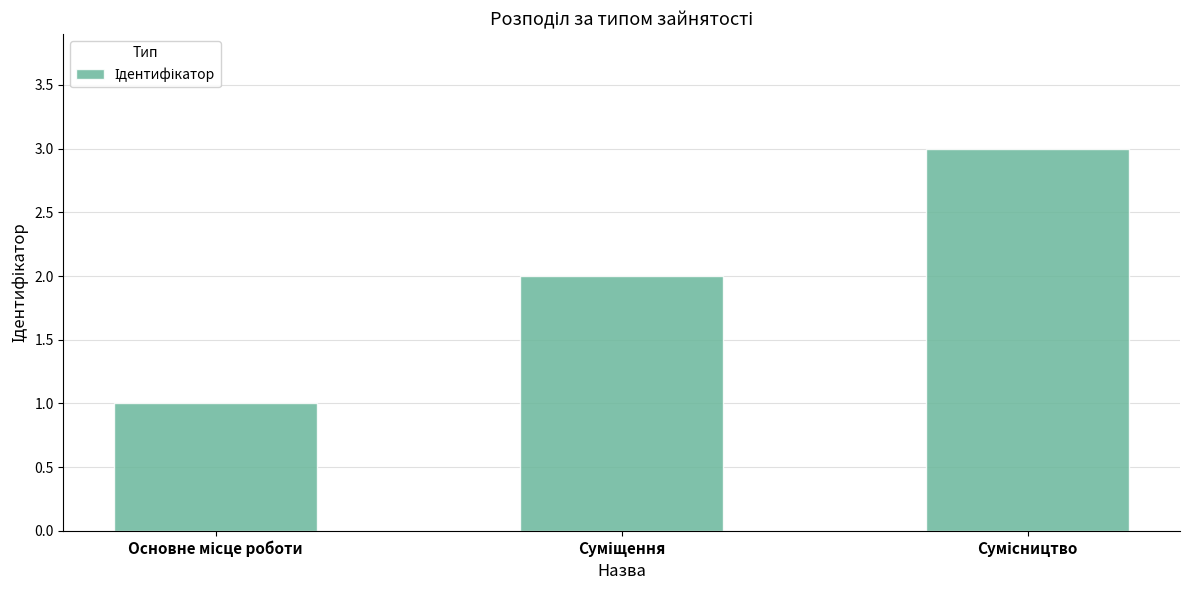

What is the difference between the maximum and minimum values?

2